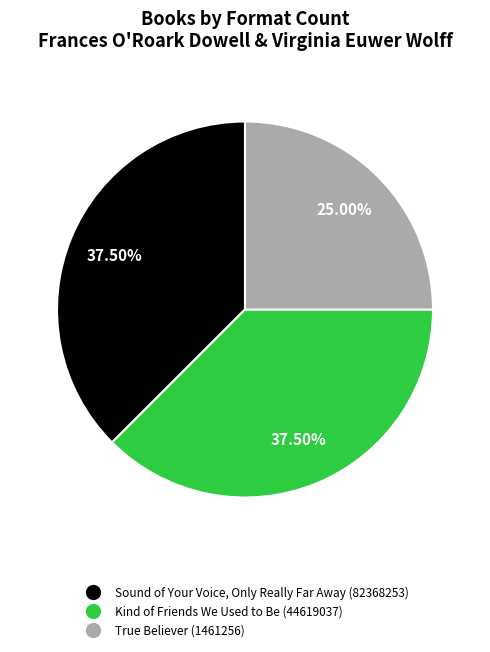

Combined, do True Believer (1461256) and Kind of Friends We Used to Be (44619037) account for over 50%?

Yes